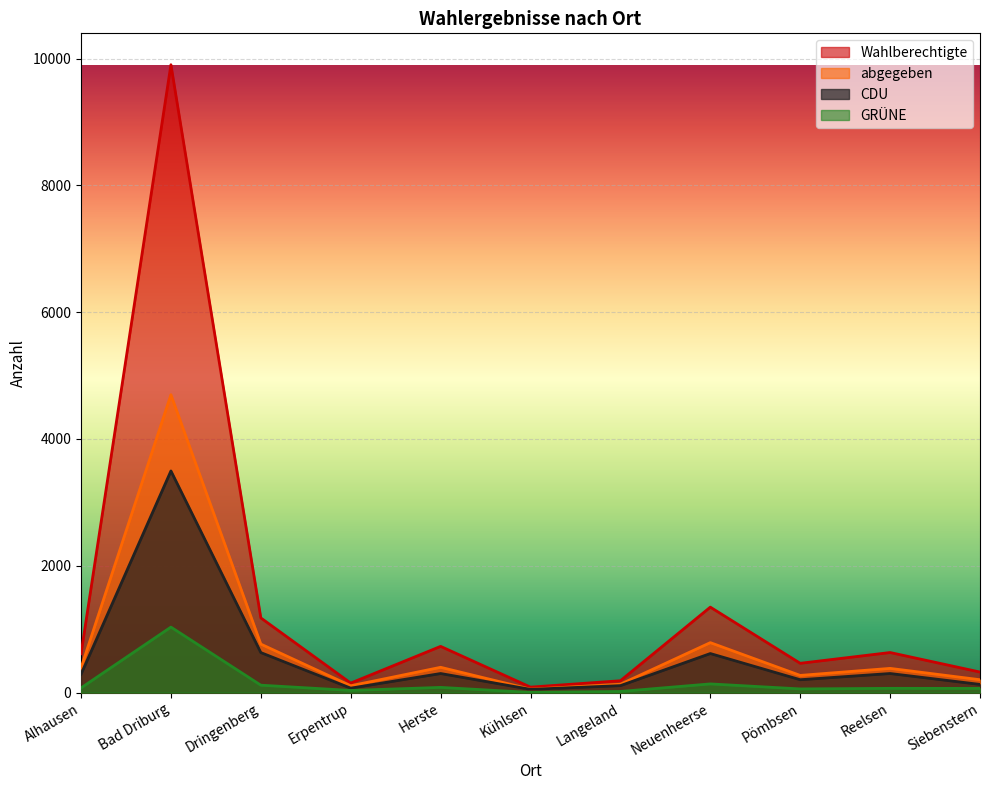

How many lines are shown in the chart?

4